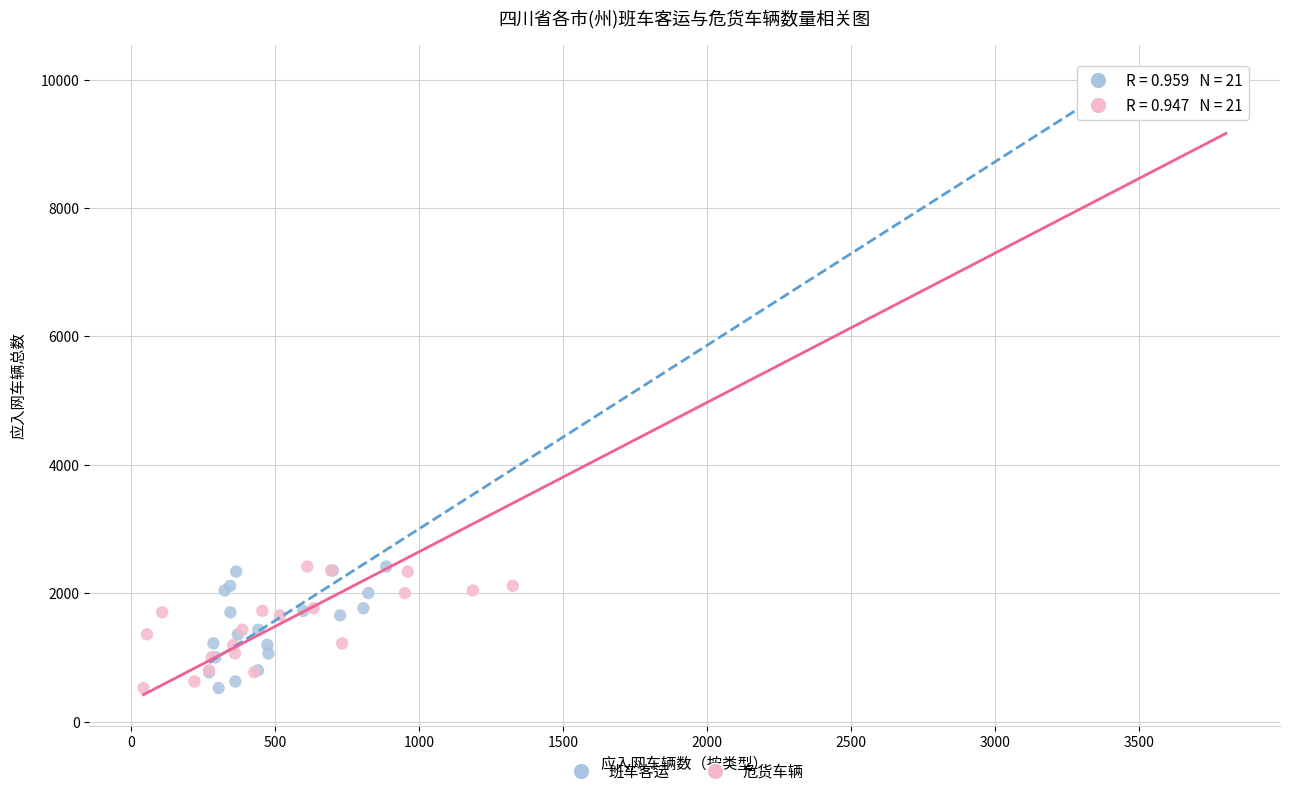

What are all the series names shown in the legend?

班车客运, 危货车辆